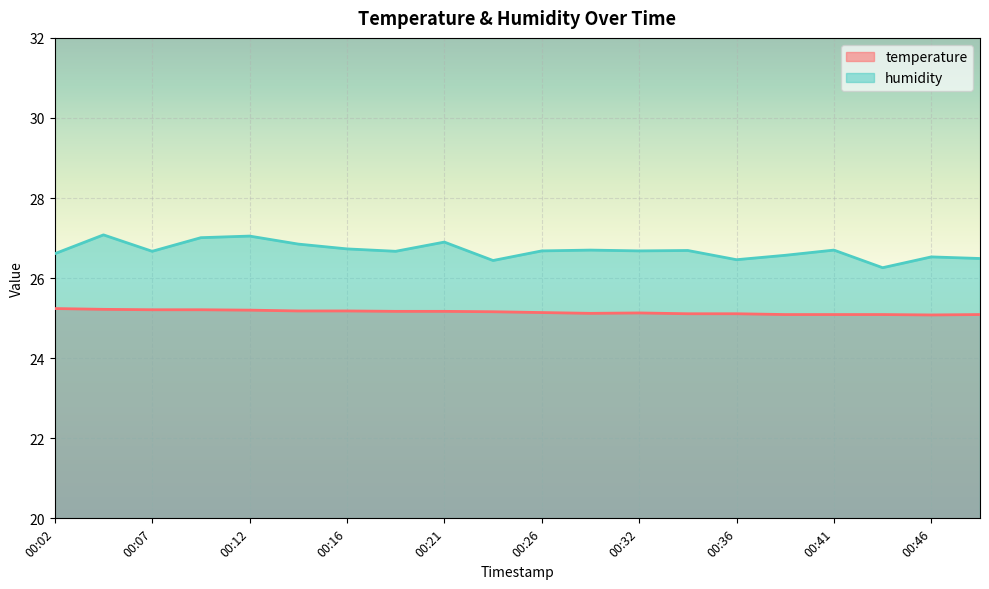

True or false: temperature has a value of 25.2 at 00:09.

True